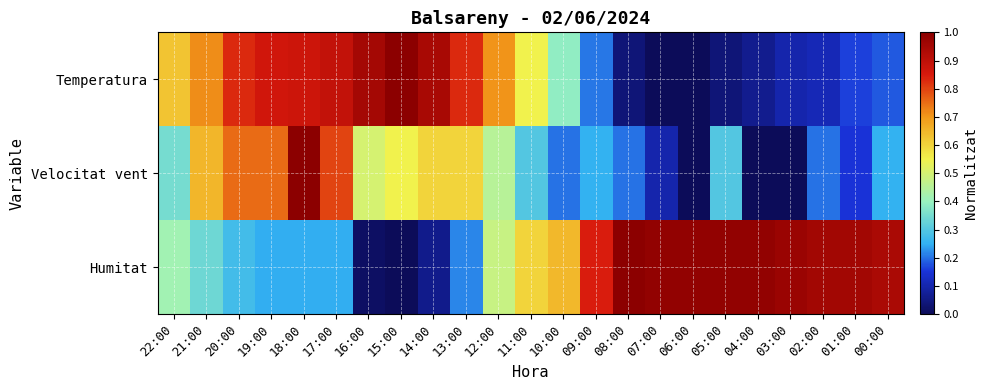

Which series has the largest total across all categories?

Humitat